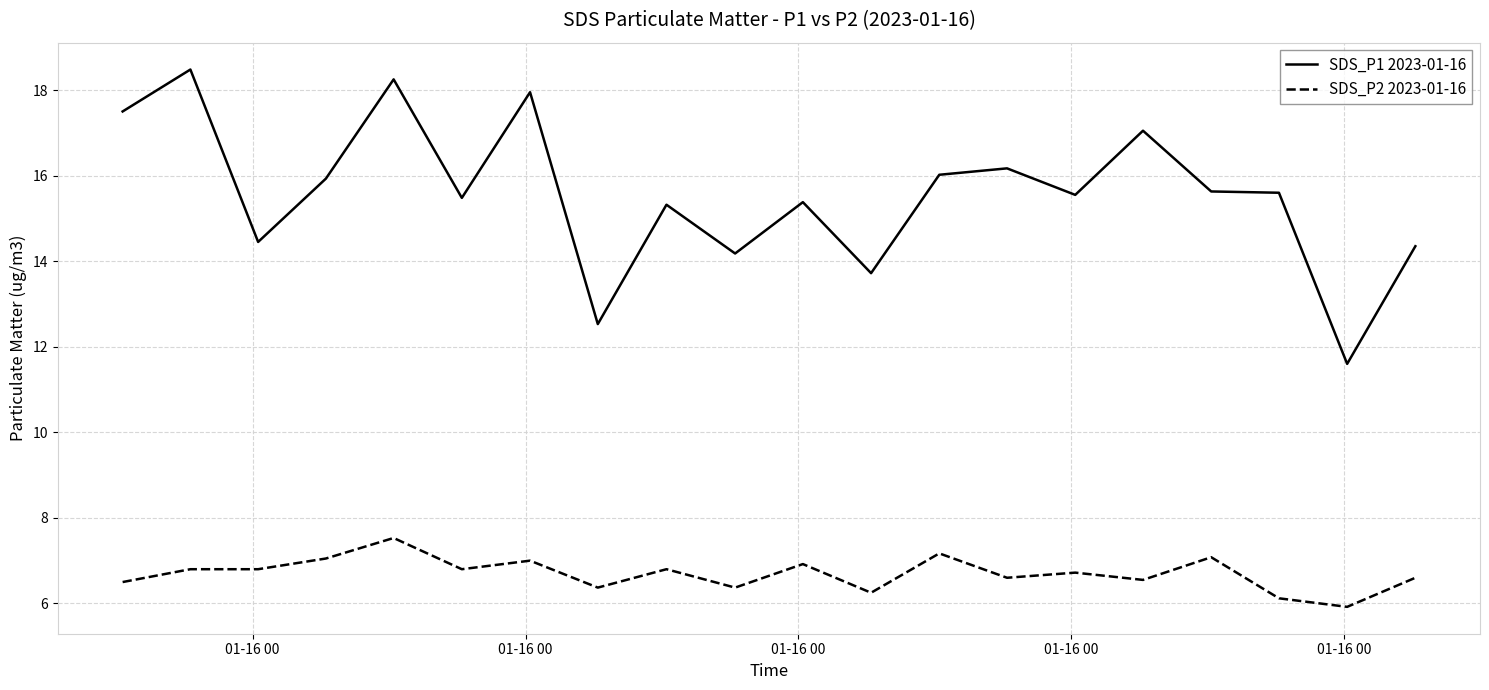

True or false: SDS_P2 2023-01-16 and SDS_P1 2023-01-16 intersect in this chart.

False